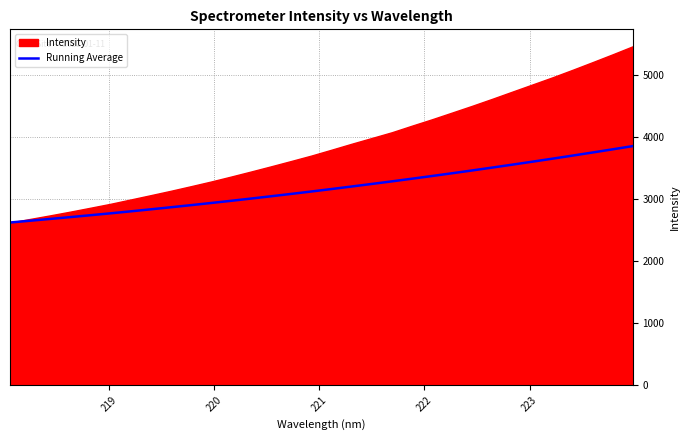

Reading right to left, what are all the values shown in this chart?

3854.9	3803.0	3752.0	3701.7	3652.3	3603.8	3555.9	3508.8	3462.6	3417.3	3372.8	3329.3	3286.5	3244.8	3203.7	3163.1	3123.4	3084.8	3046.8	3009.6	2973.2	2937.7	2903.1	2869.1	2835.9	2803.2	2771.4	2740.7	2710.5	2681.0	2652.0	2623.2